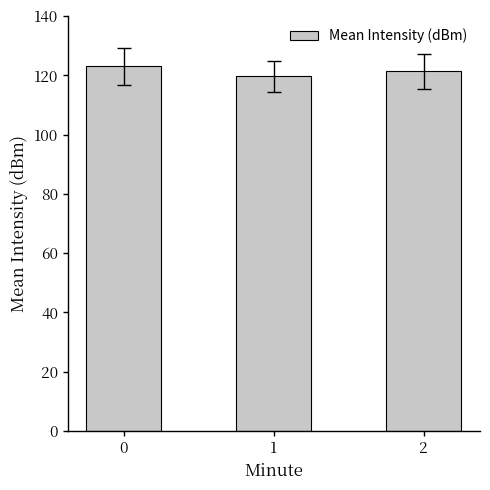

The value at 0 is 210.6. True or false?

False